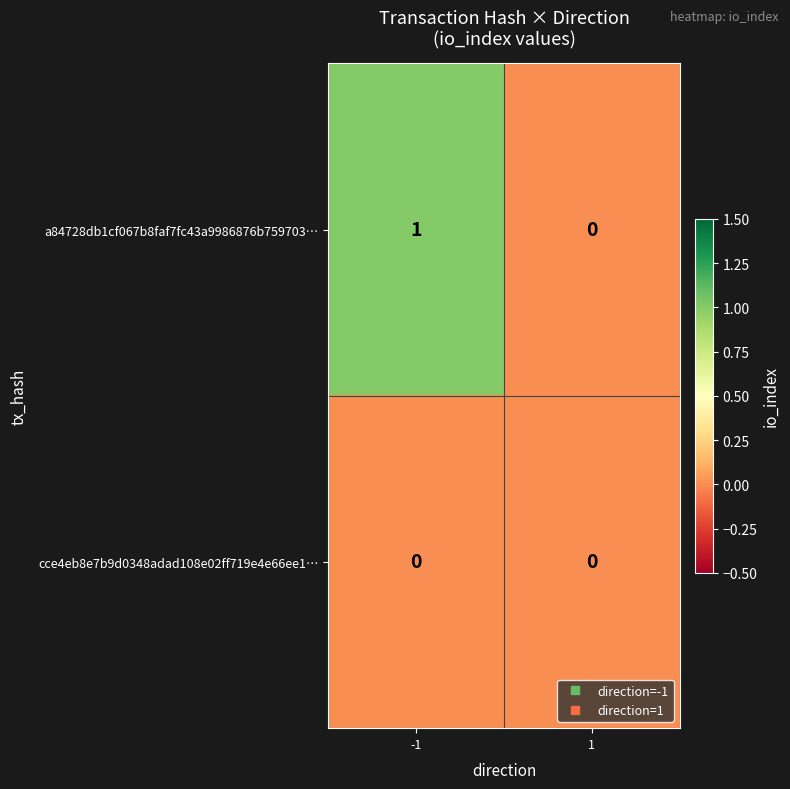

Which series has the widest spread of values?

a84728db1cf067b8faf7fc43a9986876b759703…